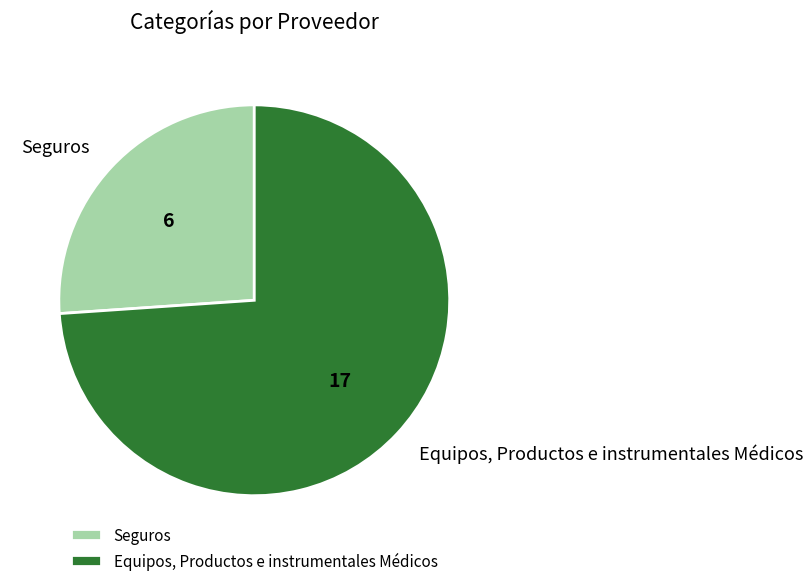

Rank the categories by value from lowest to highest.

Seguros, Equipos, Productos e instrumentales Médicos